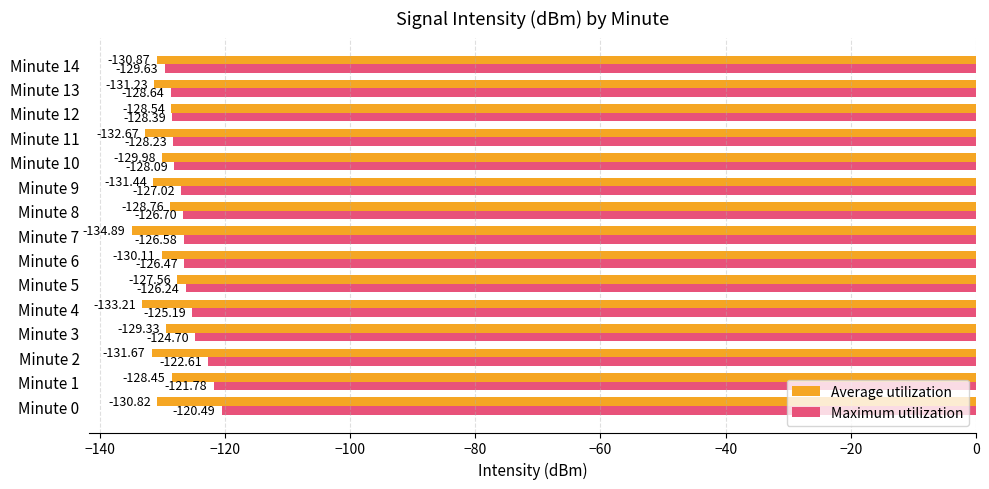

At which category is the sum across all series the highest?

Minute 1